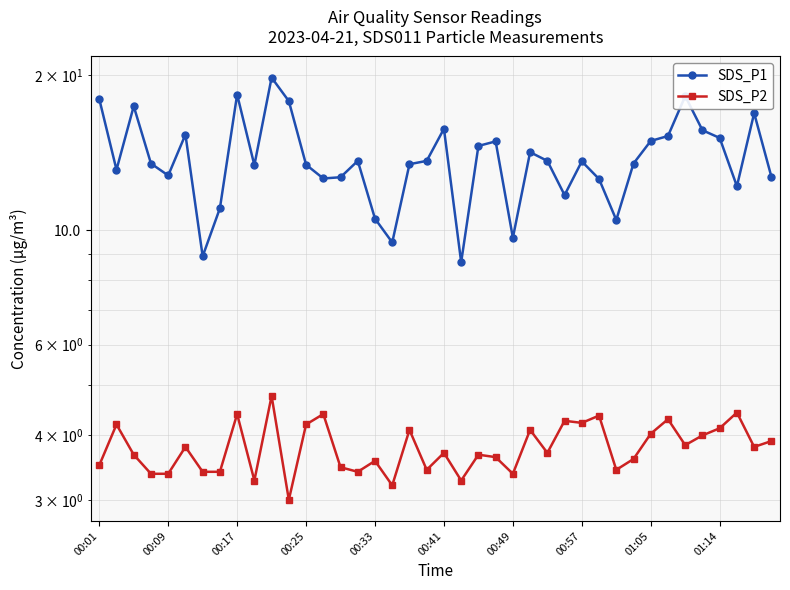

Which series has the largest total across all categories?

SDS_P1